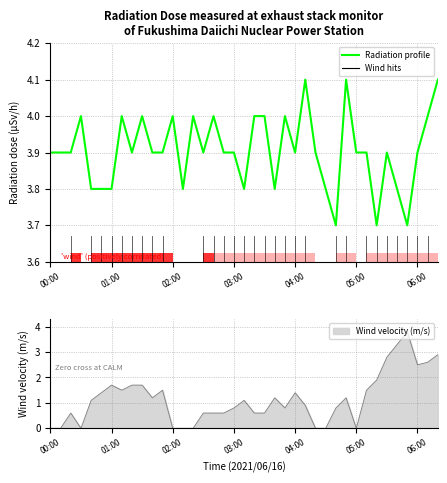

Does the chart contain stacked bars?

No